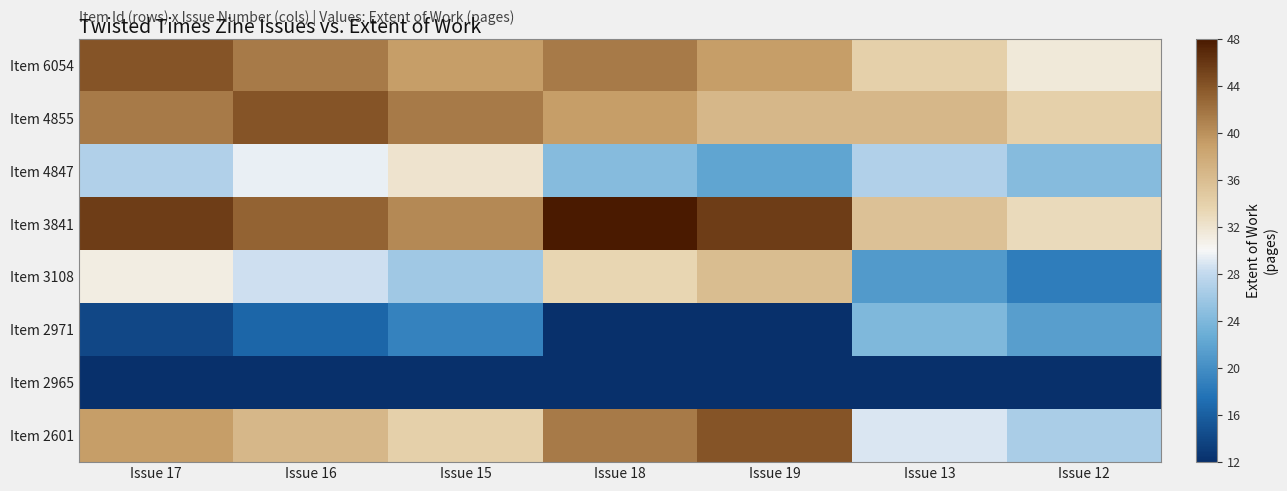

At how many categories does at least one series exceed 31?

7